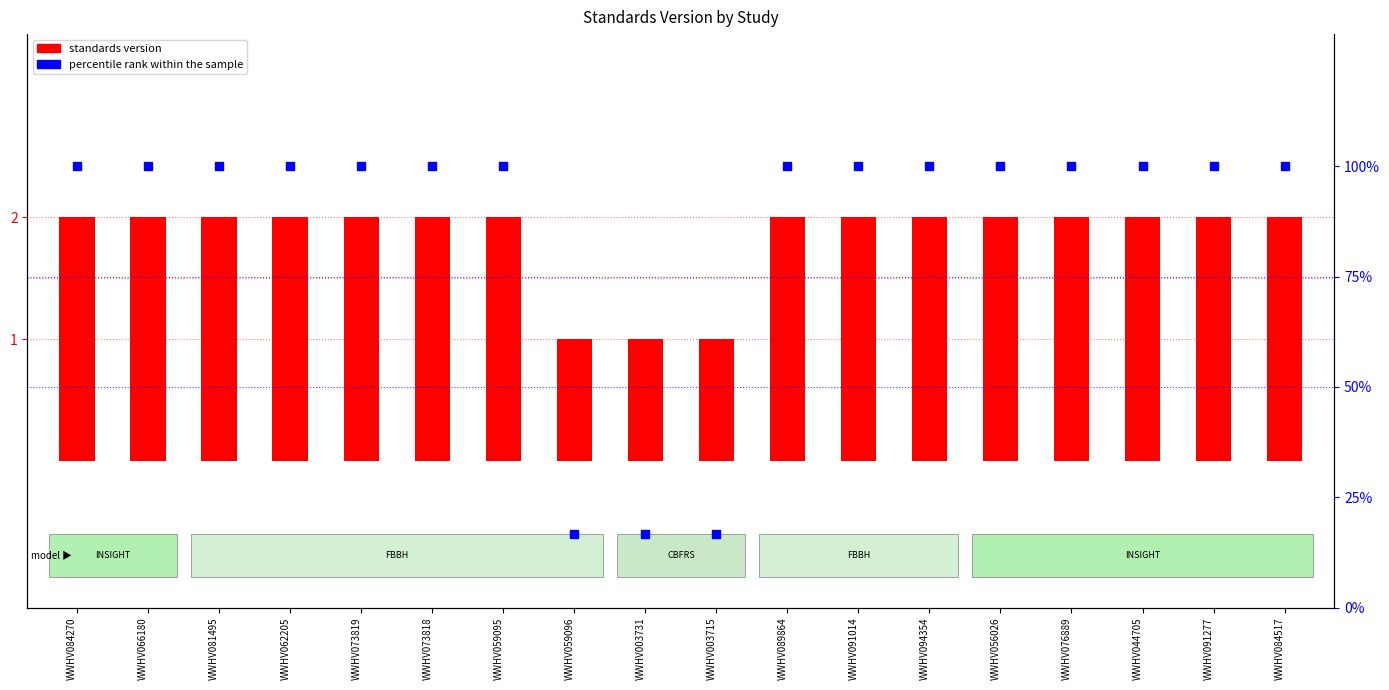

Which series has the largest Y range (max minus min)?

percentile rank within the sample